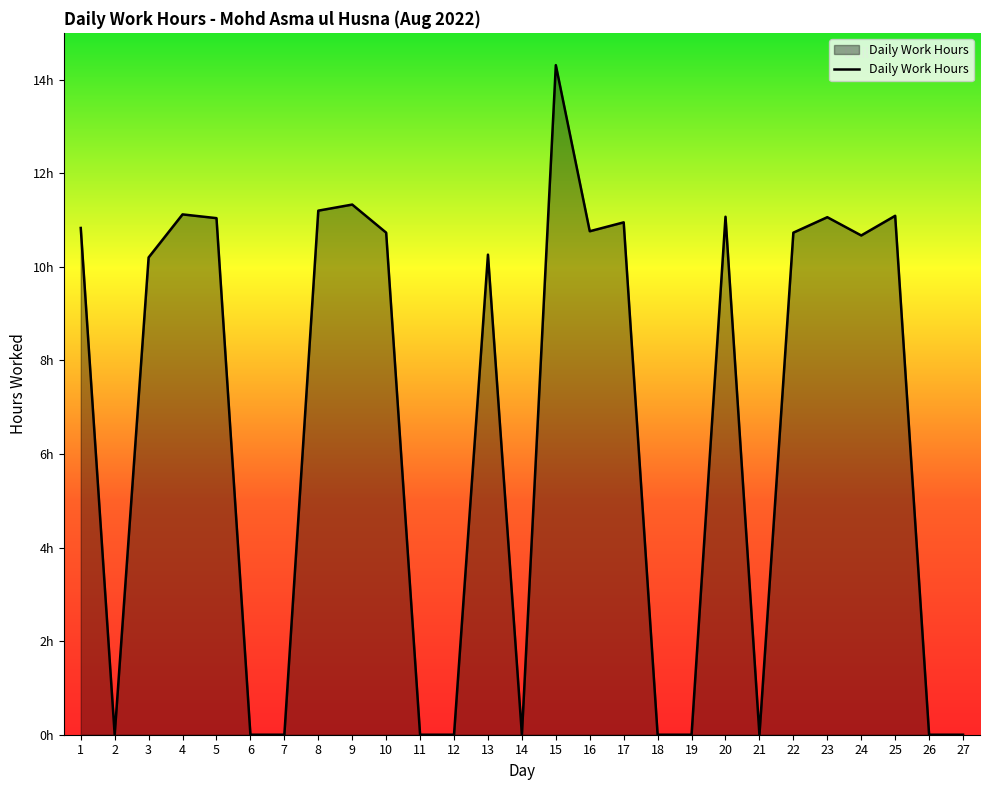

Does the chart display data point markers on the line(s)?

No